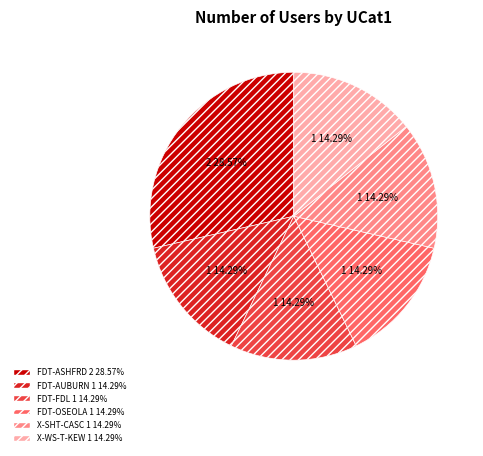

To the nearest percent, what is the combined percentage of FDT-OSEOLA and FDT-FDL?

29%